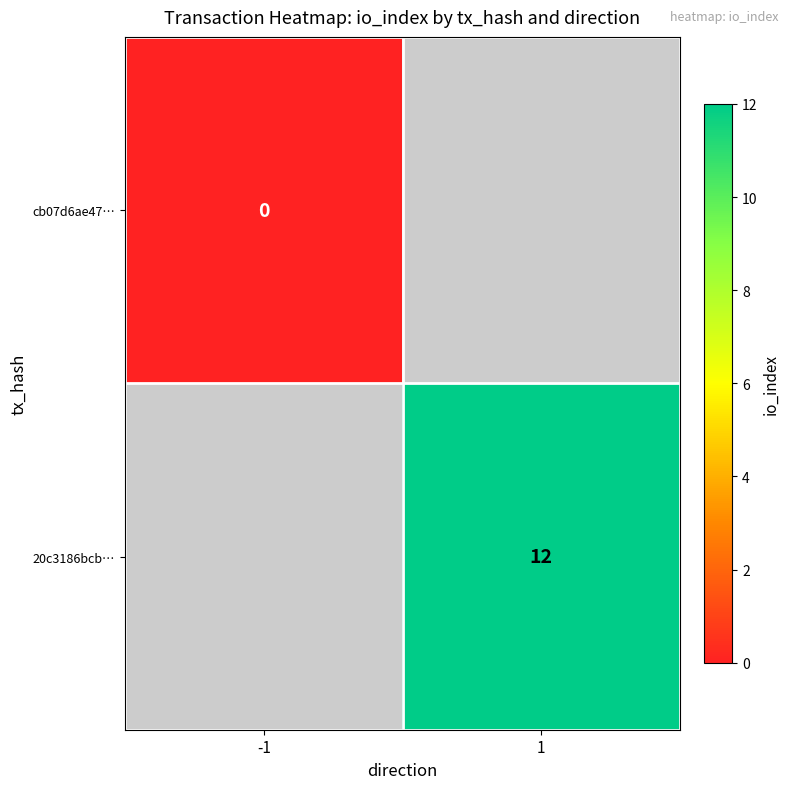

At which label does 20c3186bcb… reach its peak?

-1